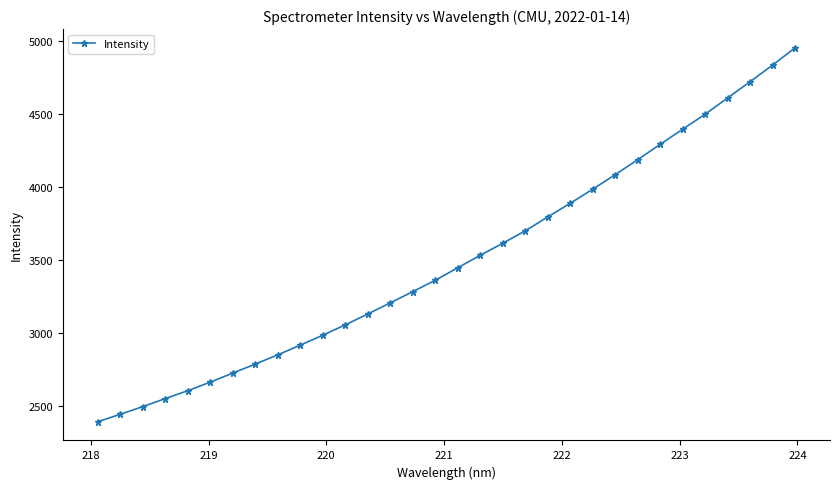

What is the average value?

3502.0